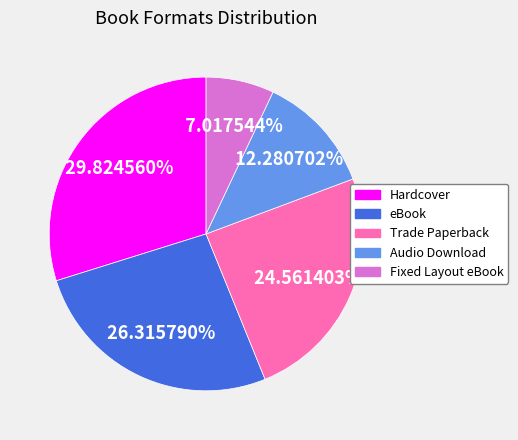

Is the sum of eBook and Trade Paperback greater than half?

Yes